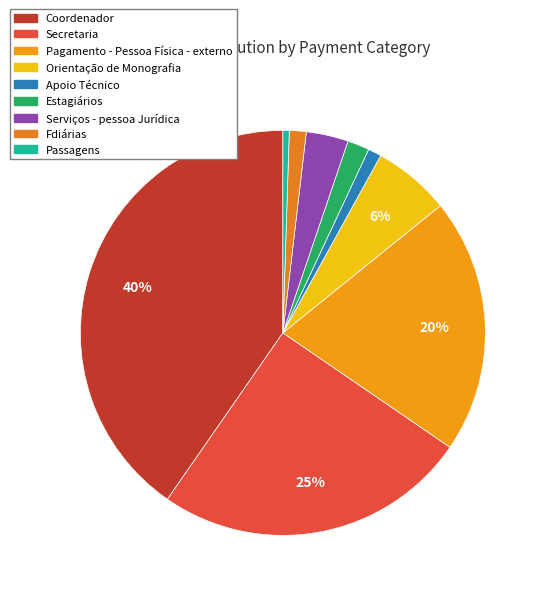

Does Estagiários represent more than half of the total?

No